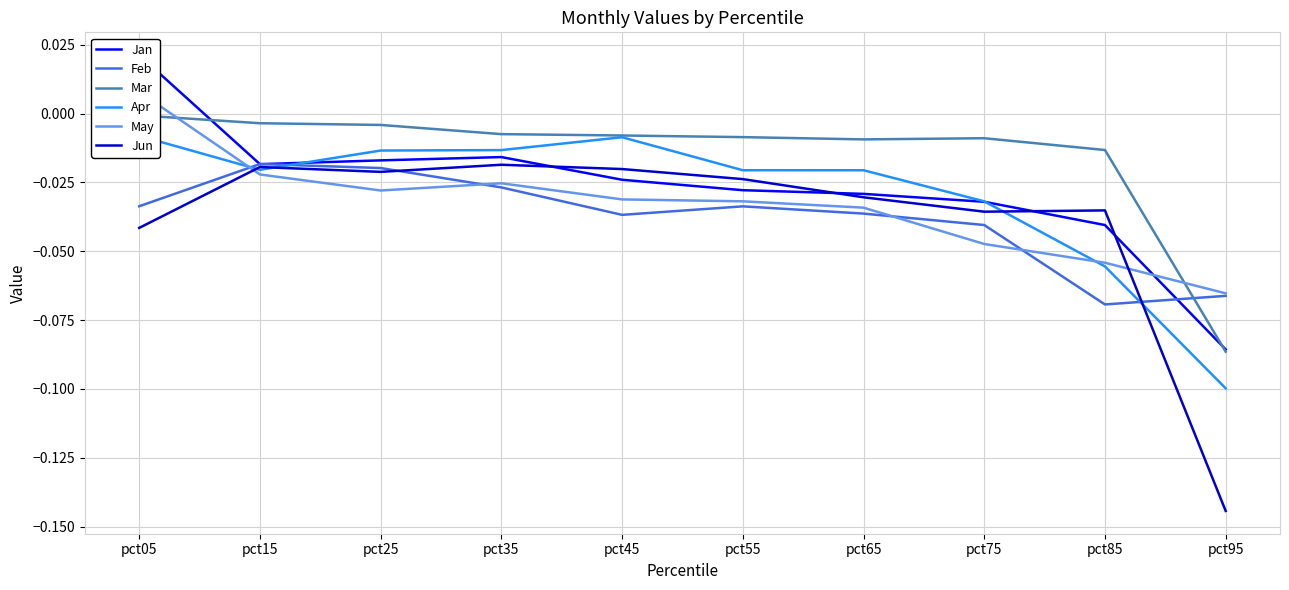

Which series has the largest total across all categories?

Mar